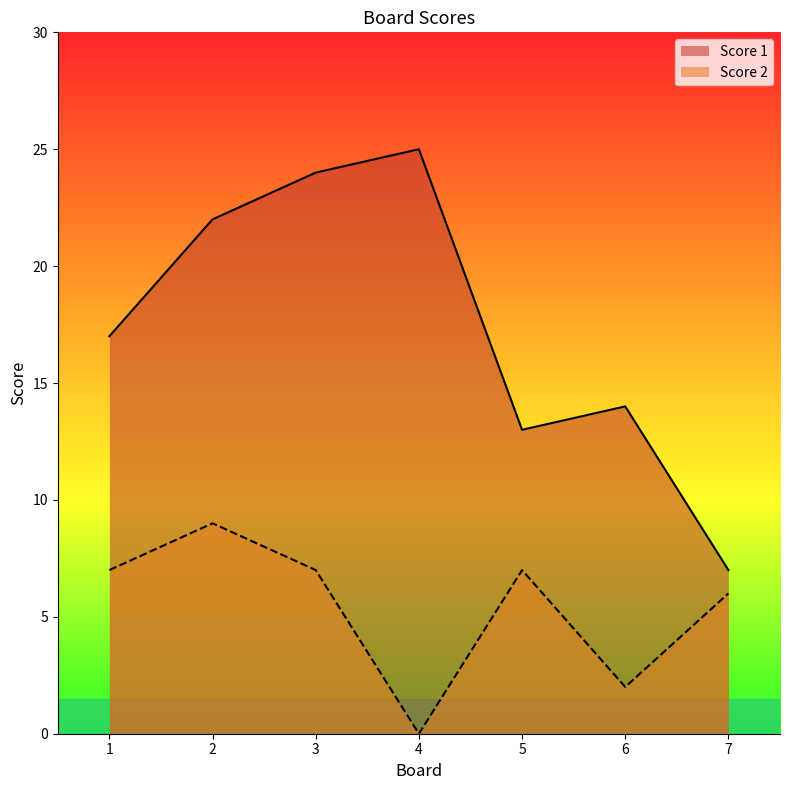

What is the difference between the maximum and minimum values in the Score 2 series?

9